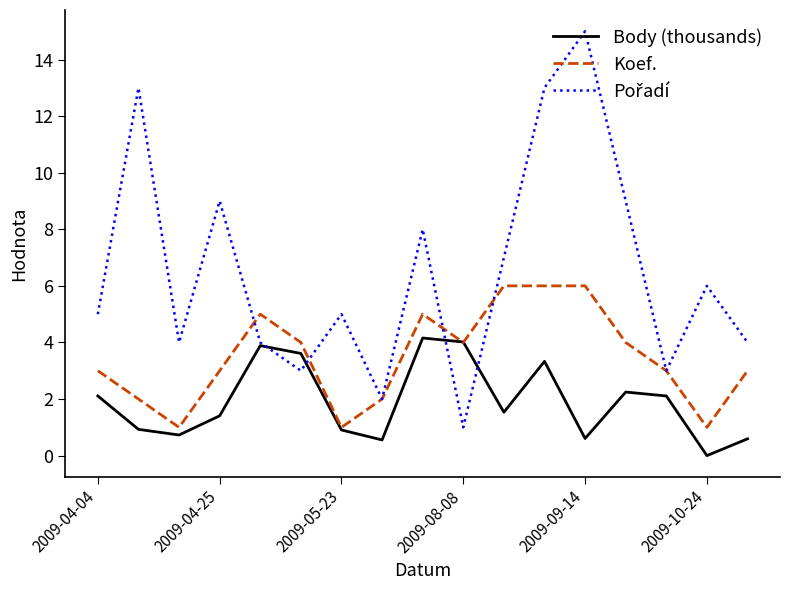

What is the minimum value for Koef.?

1.0